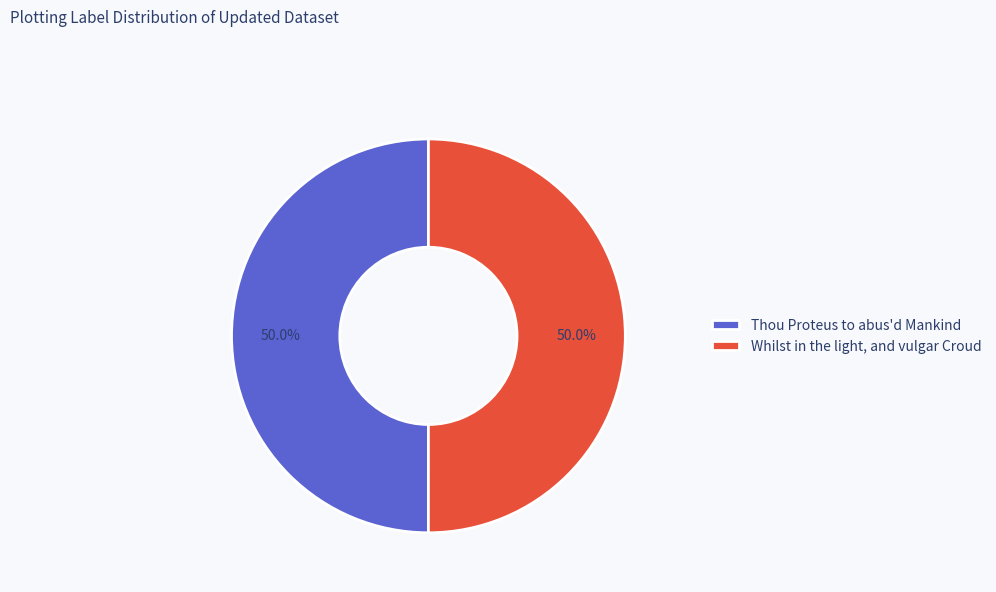

To the nearest percent, what portion does Thou Proteus to abus'd Mankind represent?

50%